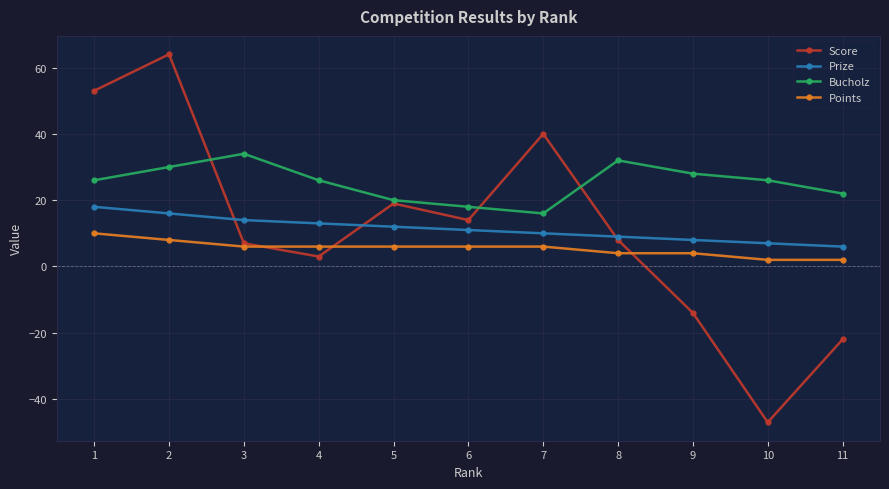

What is the difference between the highest and lowest values at 3?

28